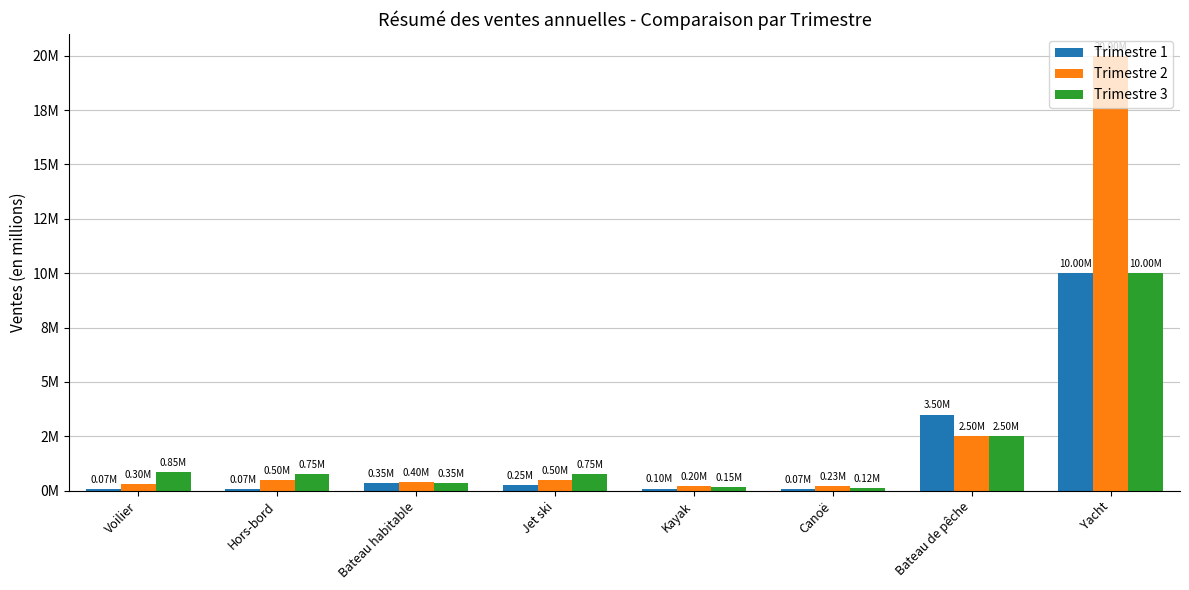

What are all the series names shown in the legend?

Trimestre 1, Trimestre 2, Trimestre 3